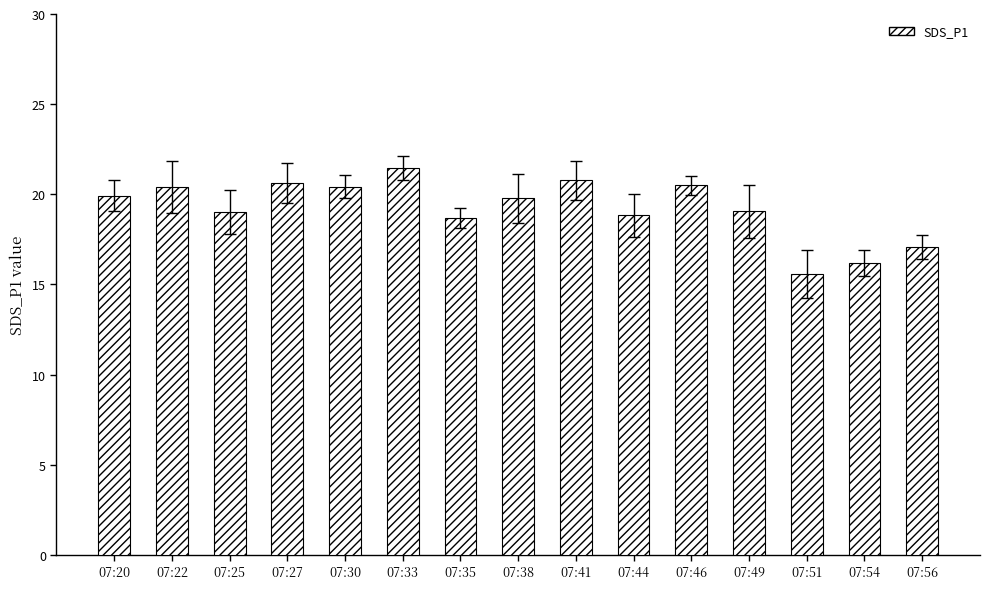

Approximately how many times larger is the value at 07:54 compared to 07:35?

0.9